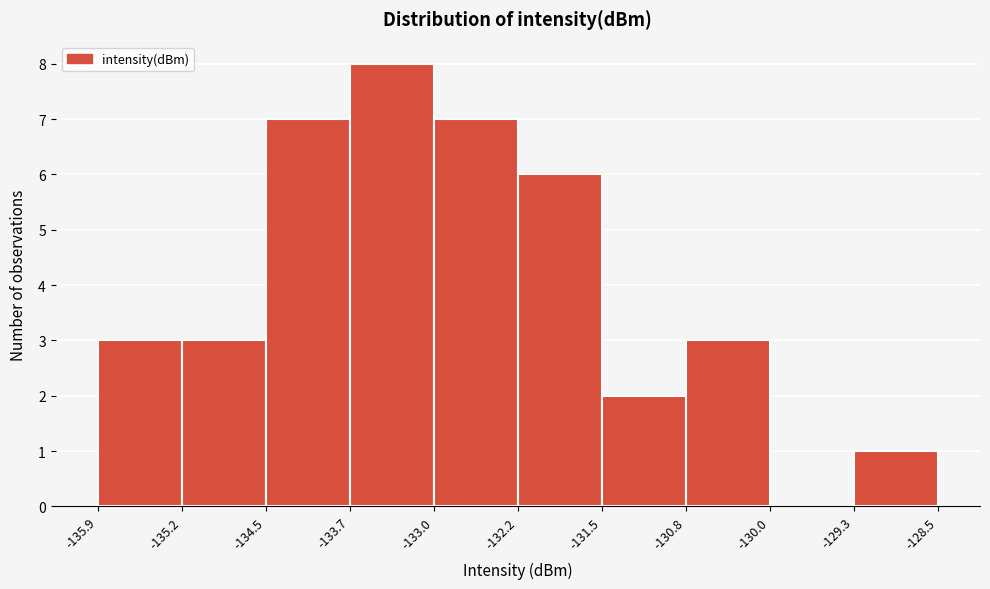

Which range on the x-axis has the tallest bar?

-133.7 to -133.0